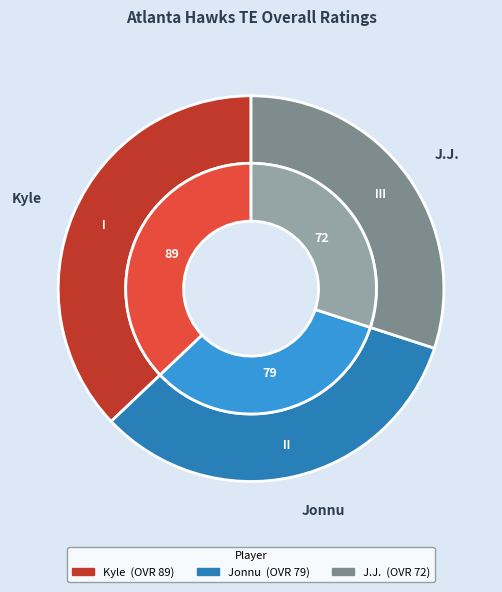

What is the ratio of the value at J.J. to the value at Kyle?

0.8